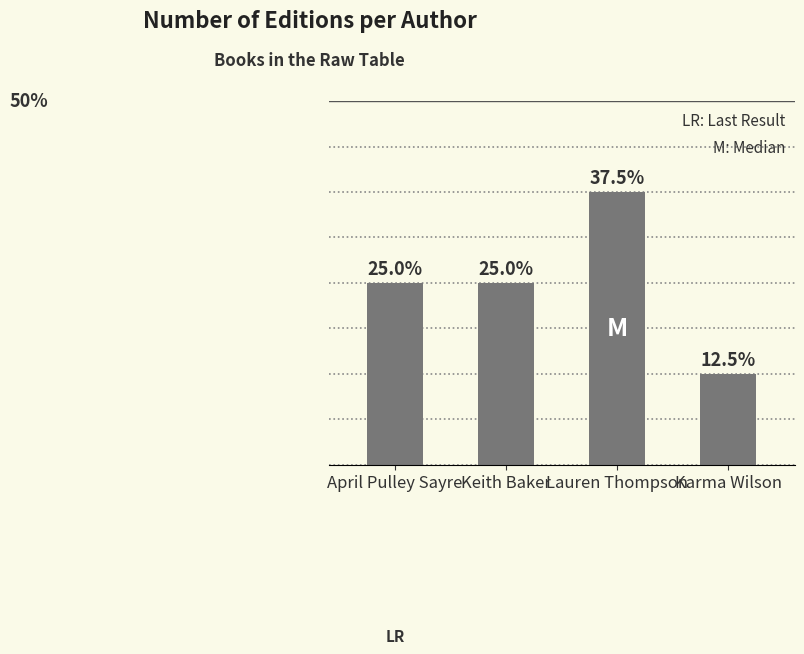

List the labels in order of value, smallest first.

Karma Wilson, April Pulley Sayre, Keith Baker, Lauren Thompson